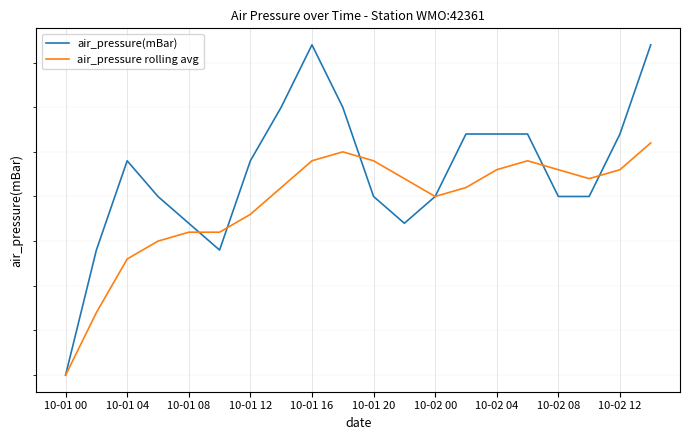

How many series are shown in this chart?

2